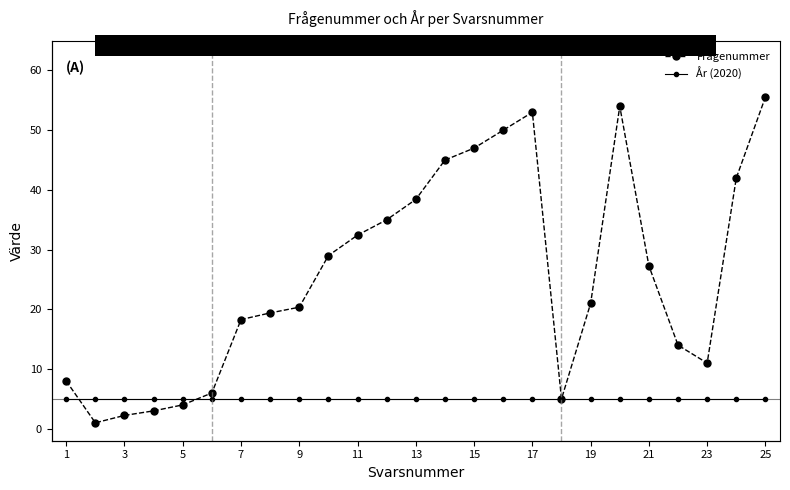

How many lines are shown in the chart?

2